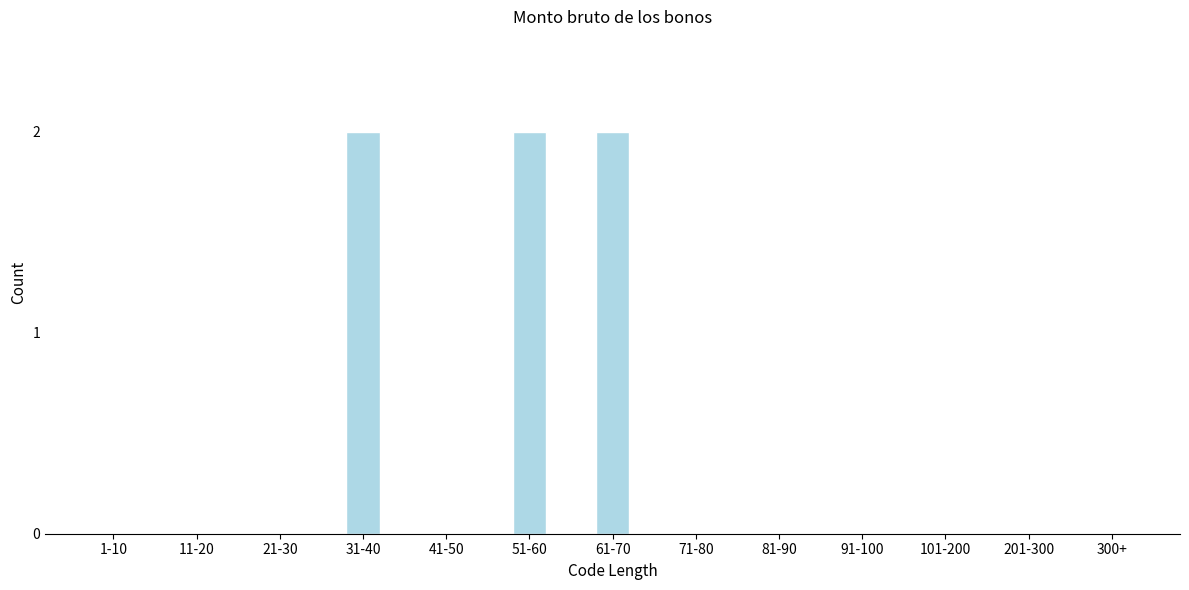

Reading right to left, what are all the values shown in this chart?

300+=0	201-300=0	101-200=0	91-100=0	81-90=0	71-80=0	61-70=2	51-60=2	41-50=0	31-40=2	21-30=0	11-20=0	1-10=0